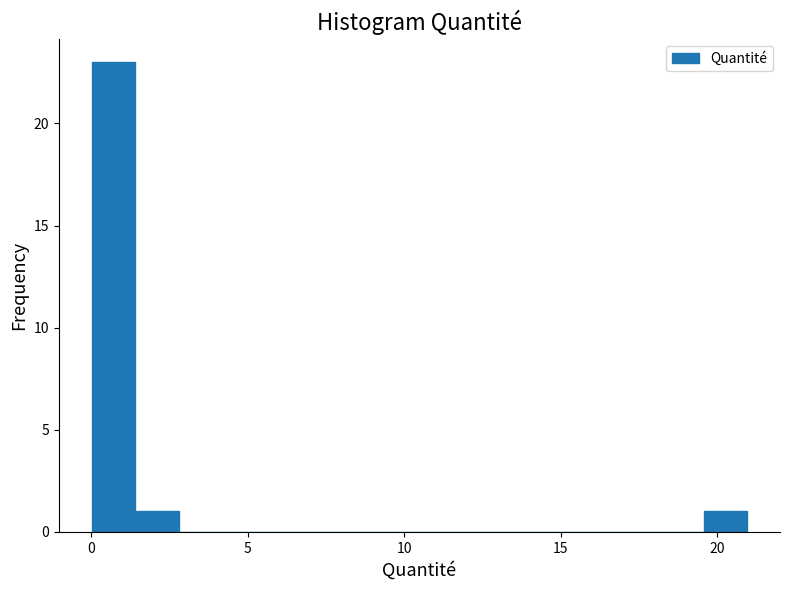

Around what value on the x-axis is the tallest bar? Give the approximate position of its centre, as read against the axis.

0.5